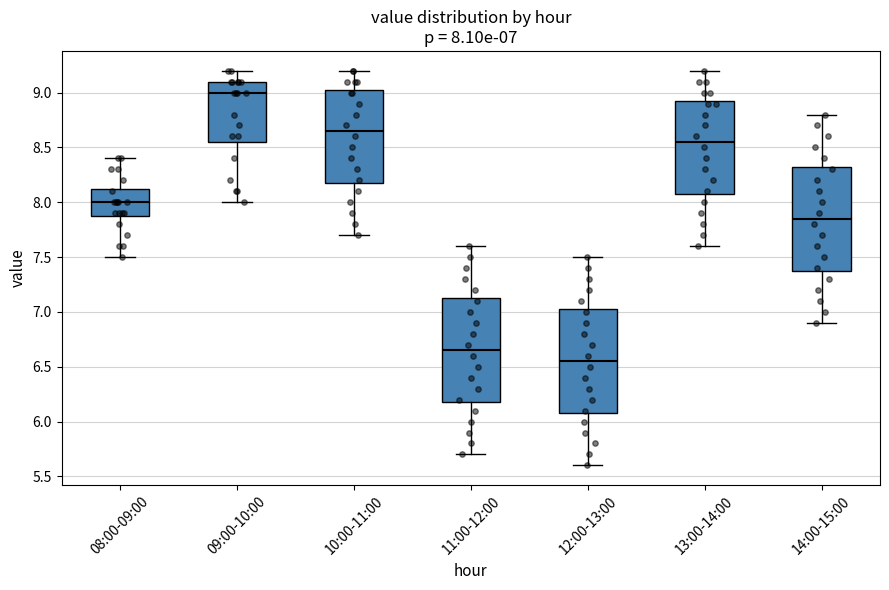

Which box's median line is the lowest?

12:00-13:00